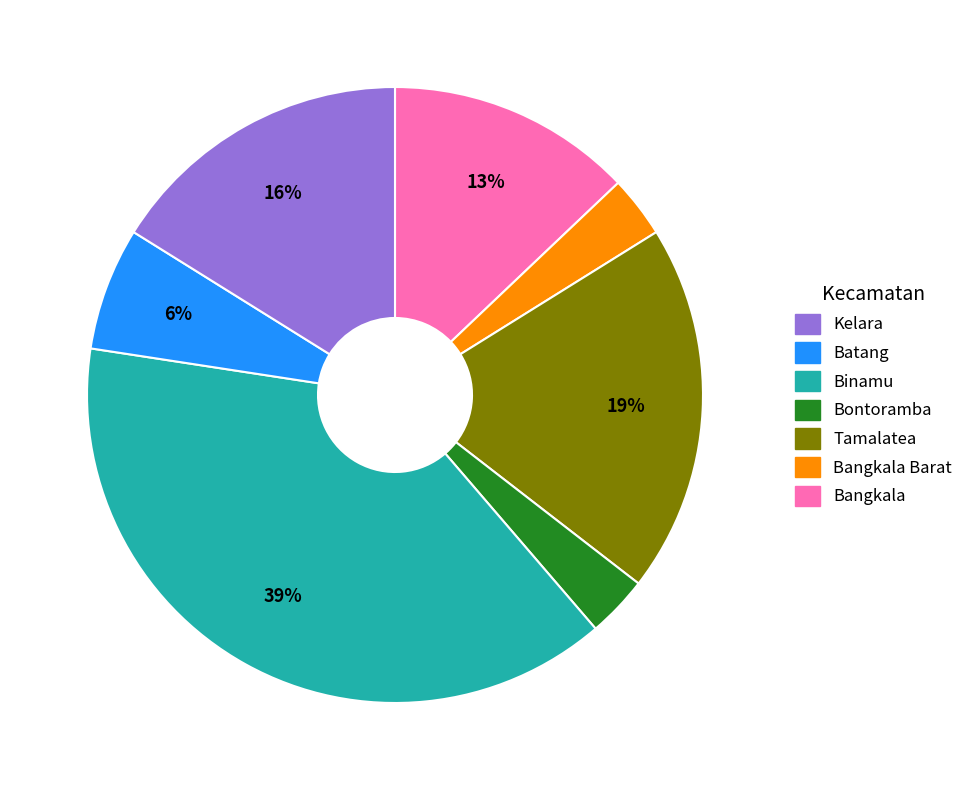

Count the number of slices in the pie.

7